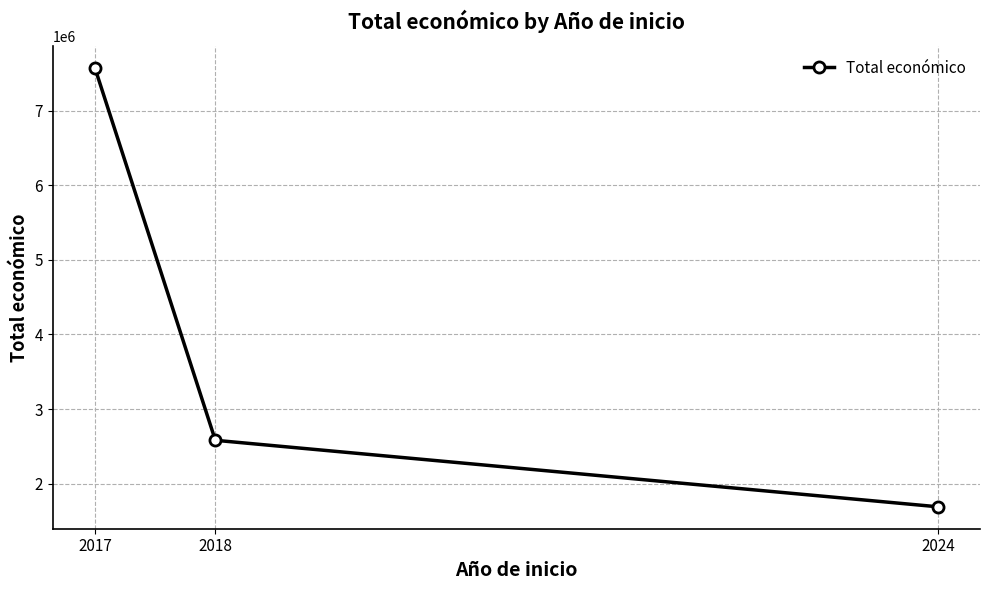

List the labels in order of value, smallest first.

2024, 2018, 2017